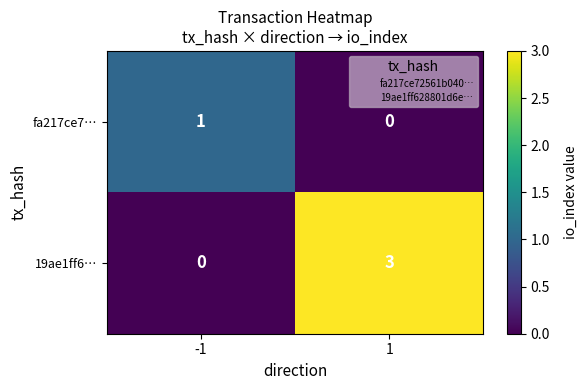

What is the greatest value displayed?

3